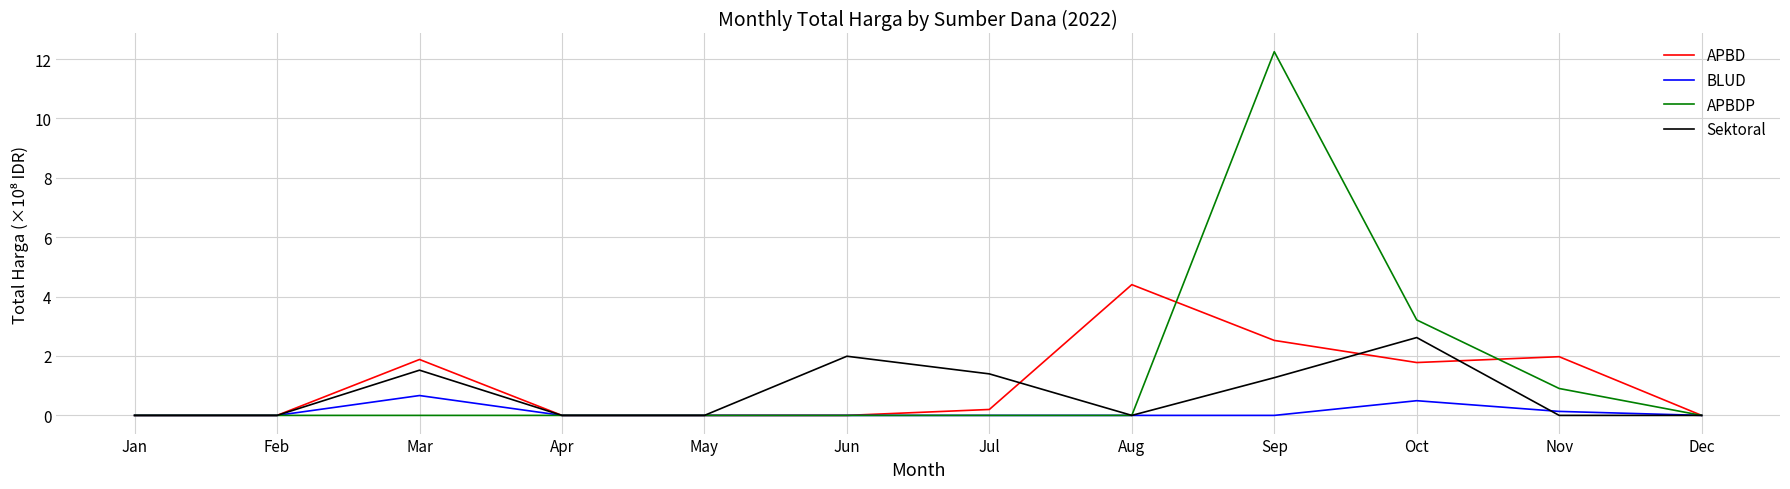

What value does the Sektoral series have at Mar?

1.5